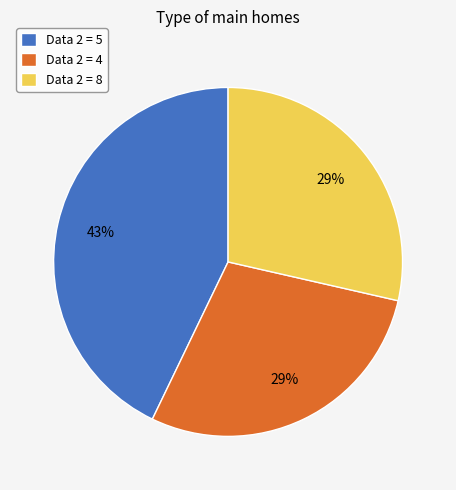

To the nearest percent, what is the average slice percentage?

33%